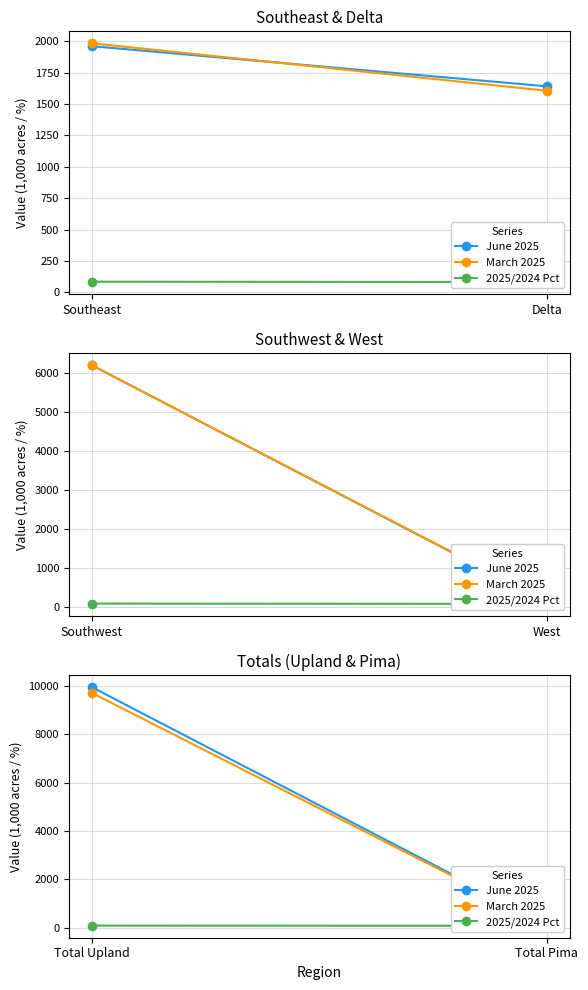

Which series has the widest spread of values?

June 2025